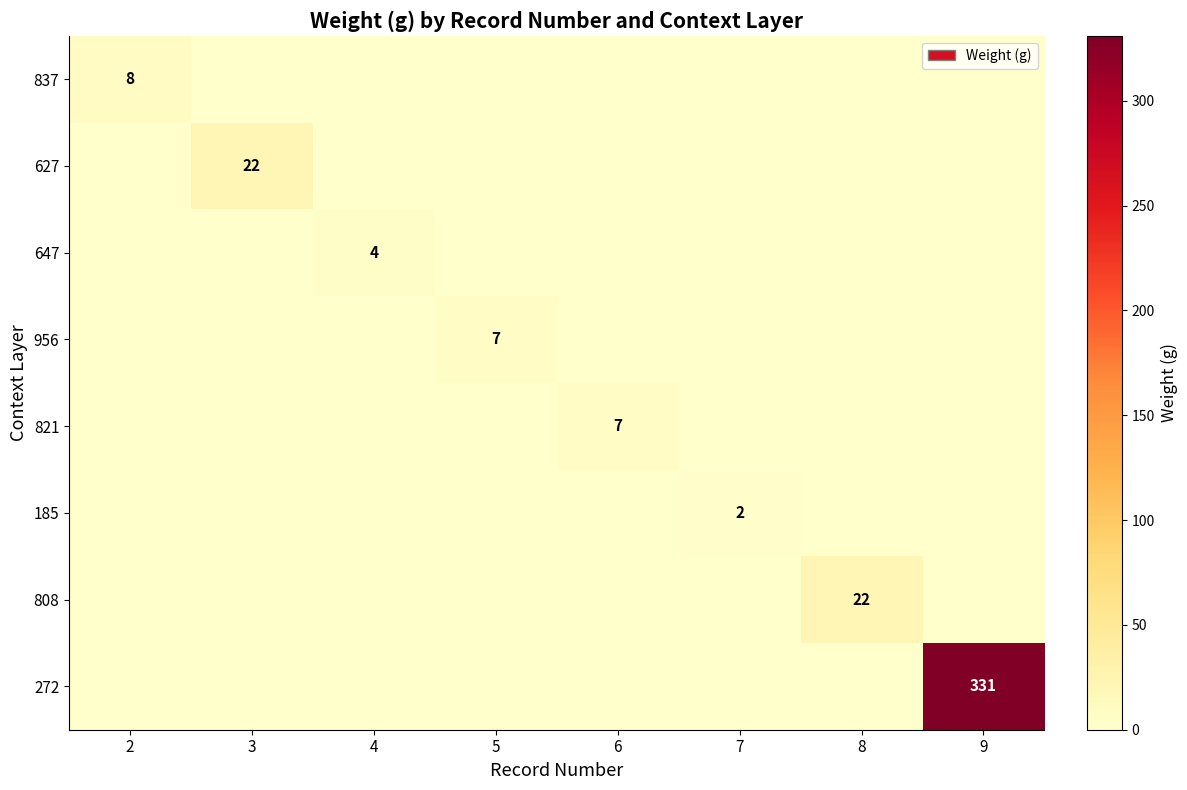

True or false: 627 has a value of 12 at 3.

False